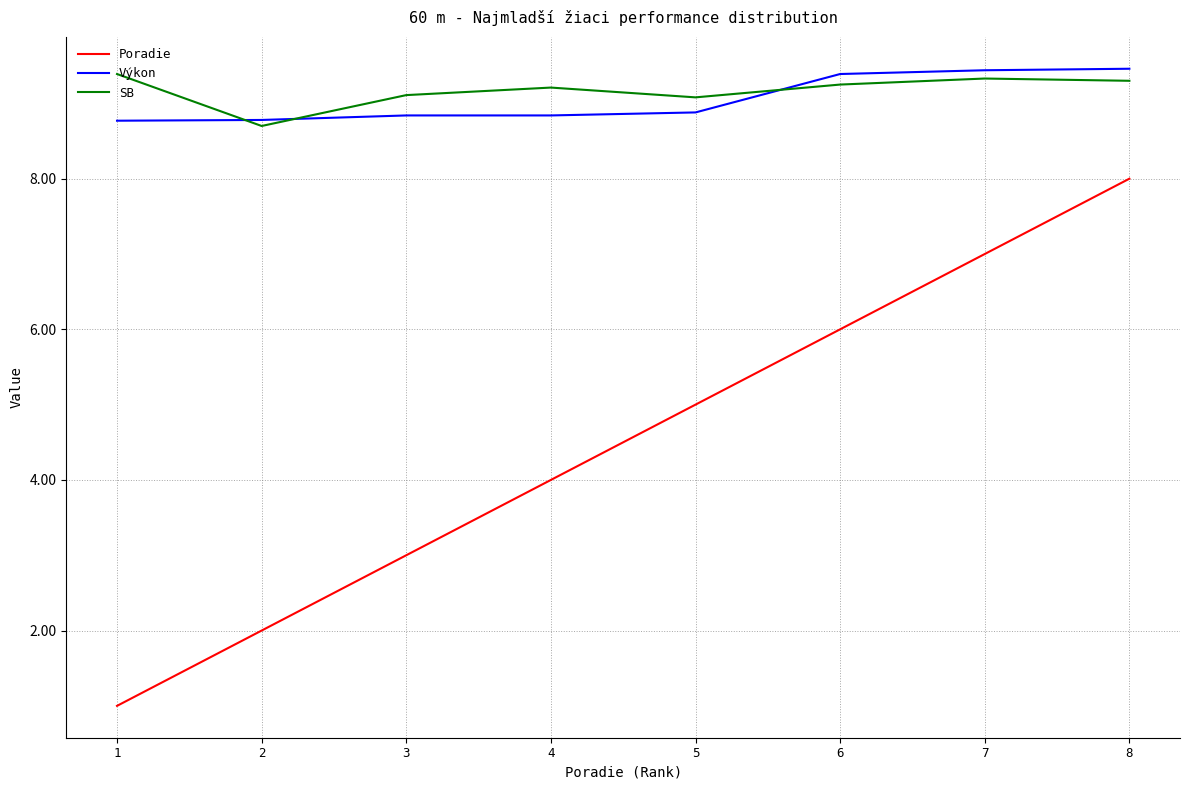

Which series has the widest spread of values?

Poradie